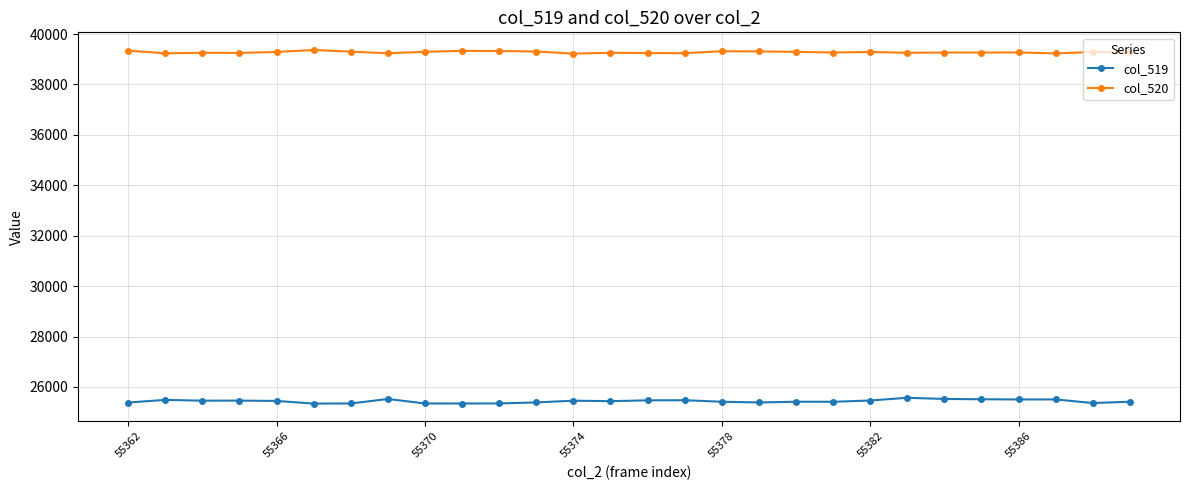

True or false: col_519 and col_520 intersect in this chart.

False